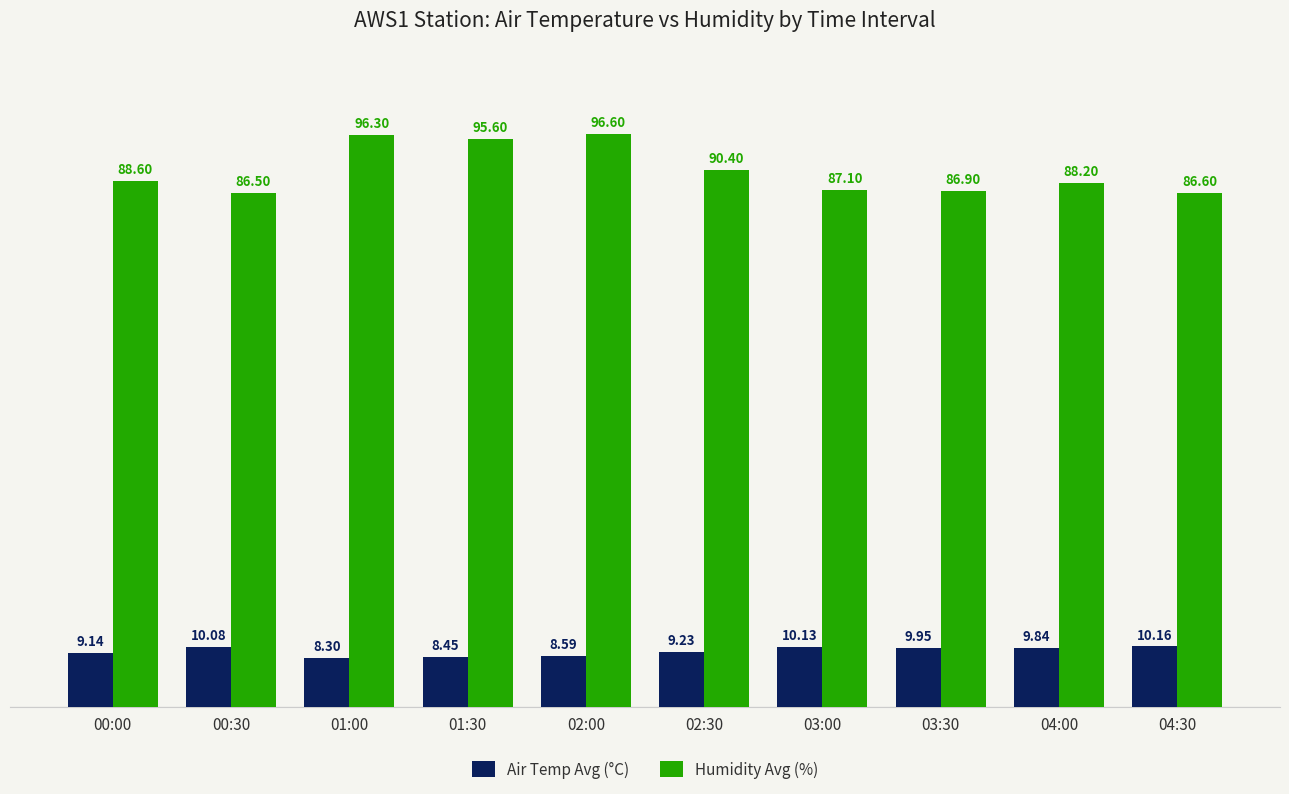

How many values in the Humidity Avg (%) series exceed 88?

6